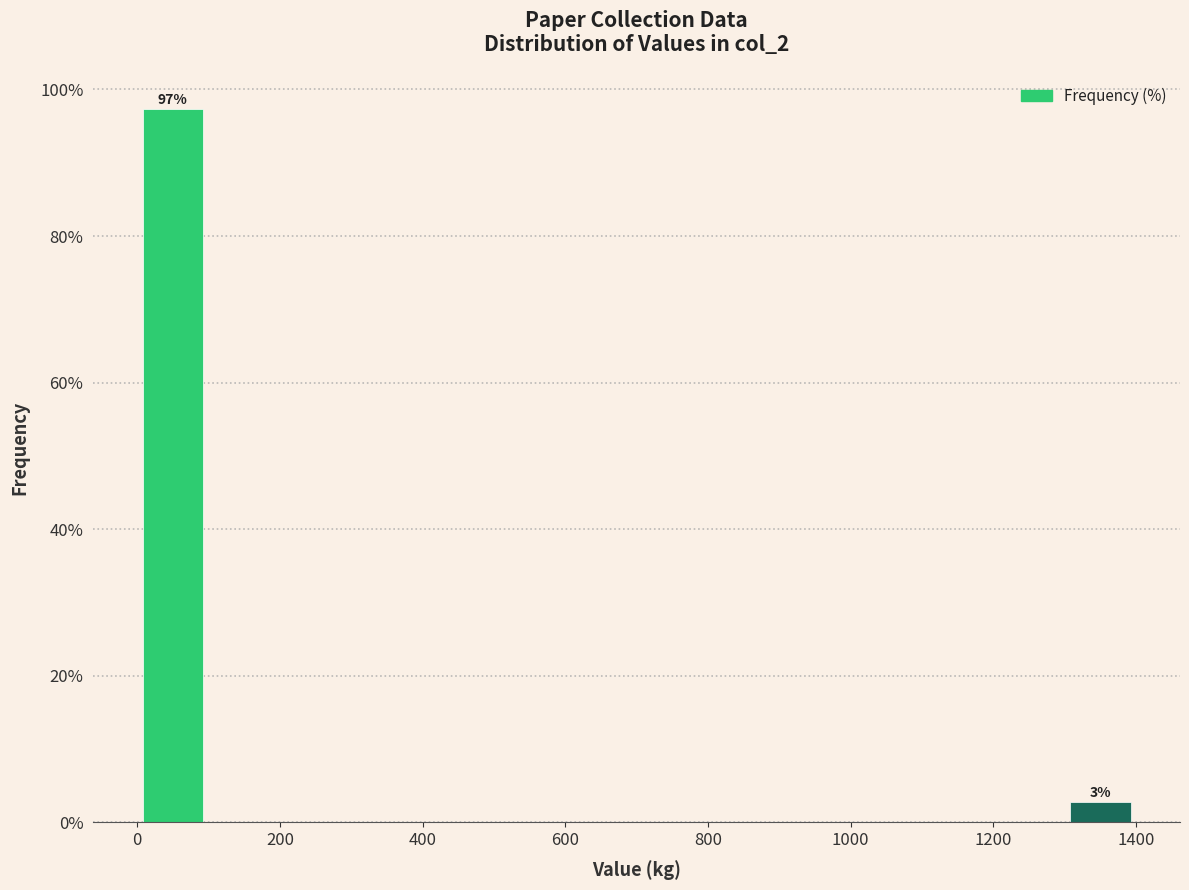

Rank the categories by value from lowest to highest.

1400, 0